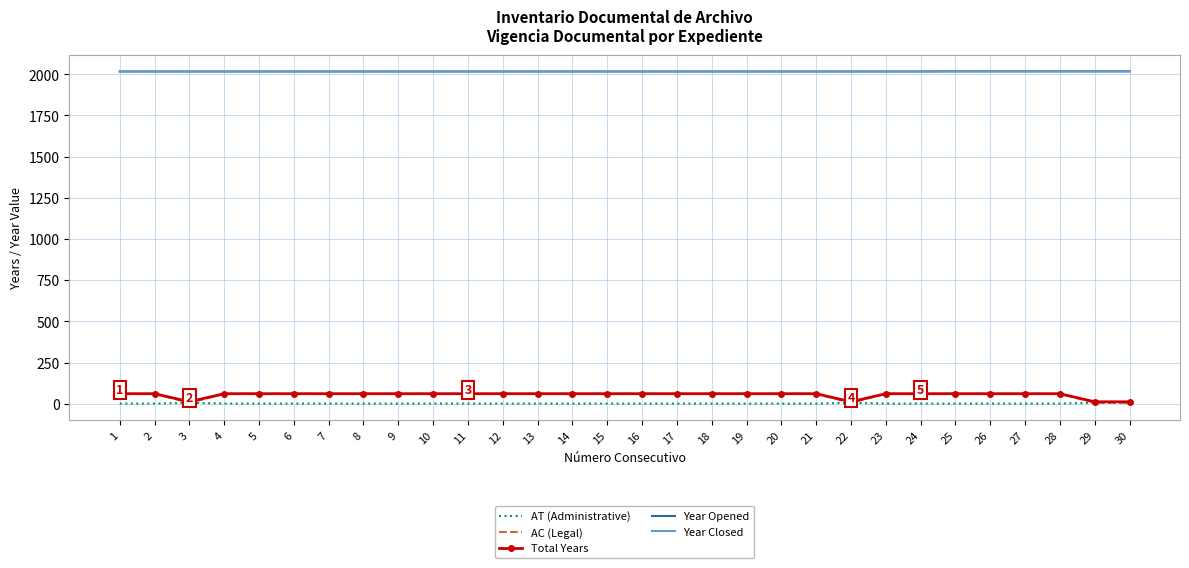

What is the approximate value of Year Opened at 4?

2017